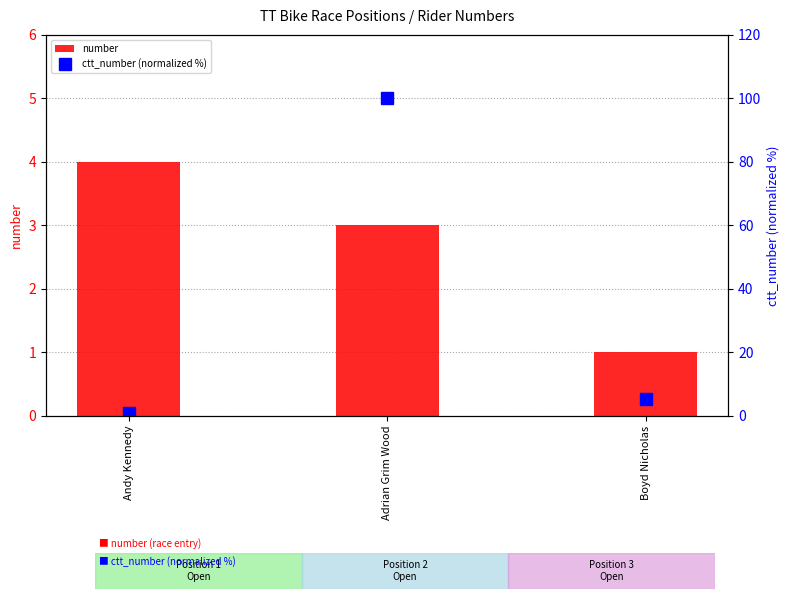

What are all the series names shown in the legend?

number, ctt_number (normalized %)